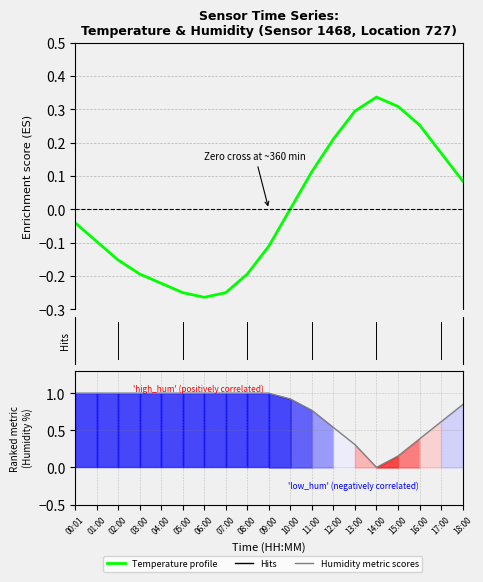

Rank the categories by Temperature profile value from highest to lowest.

14:00, 15:00, 13:00, 16:00, 12:00, 17:00, 11:00, 18:00, 10:00, 00:01, 01:00, 09:00, 02:00, 03:00, 08:00, 04:00, 05:00, 07:00, 06:00